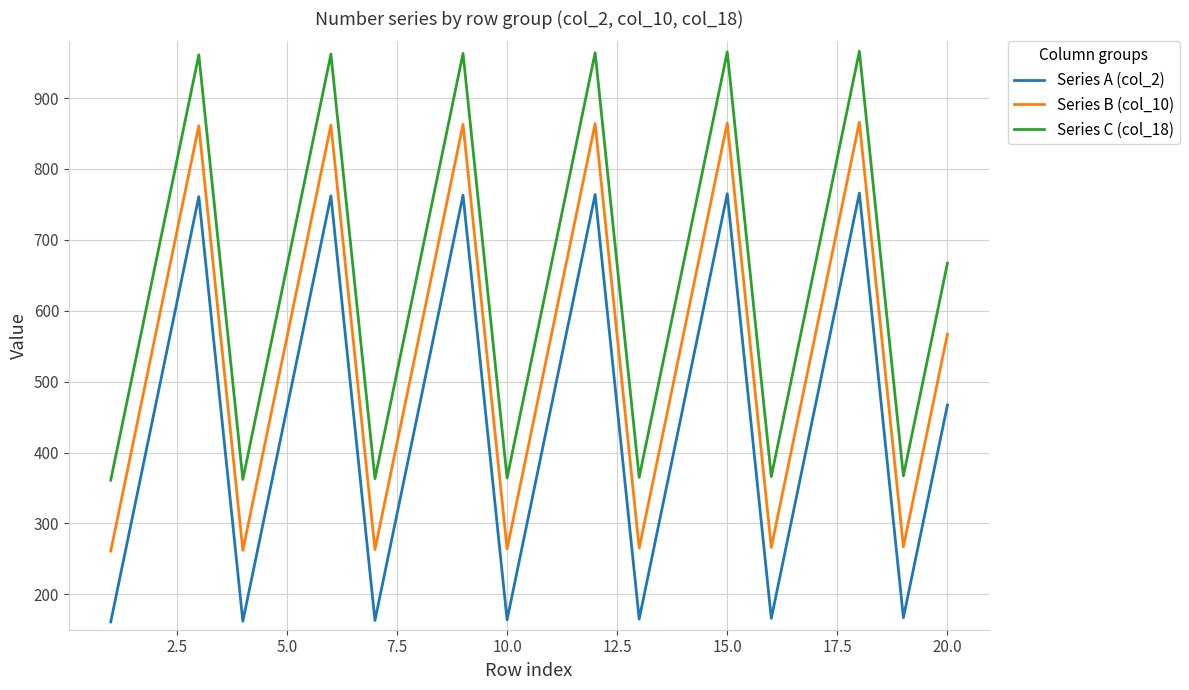

How many lines are shown in the chart?

3